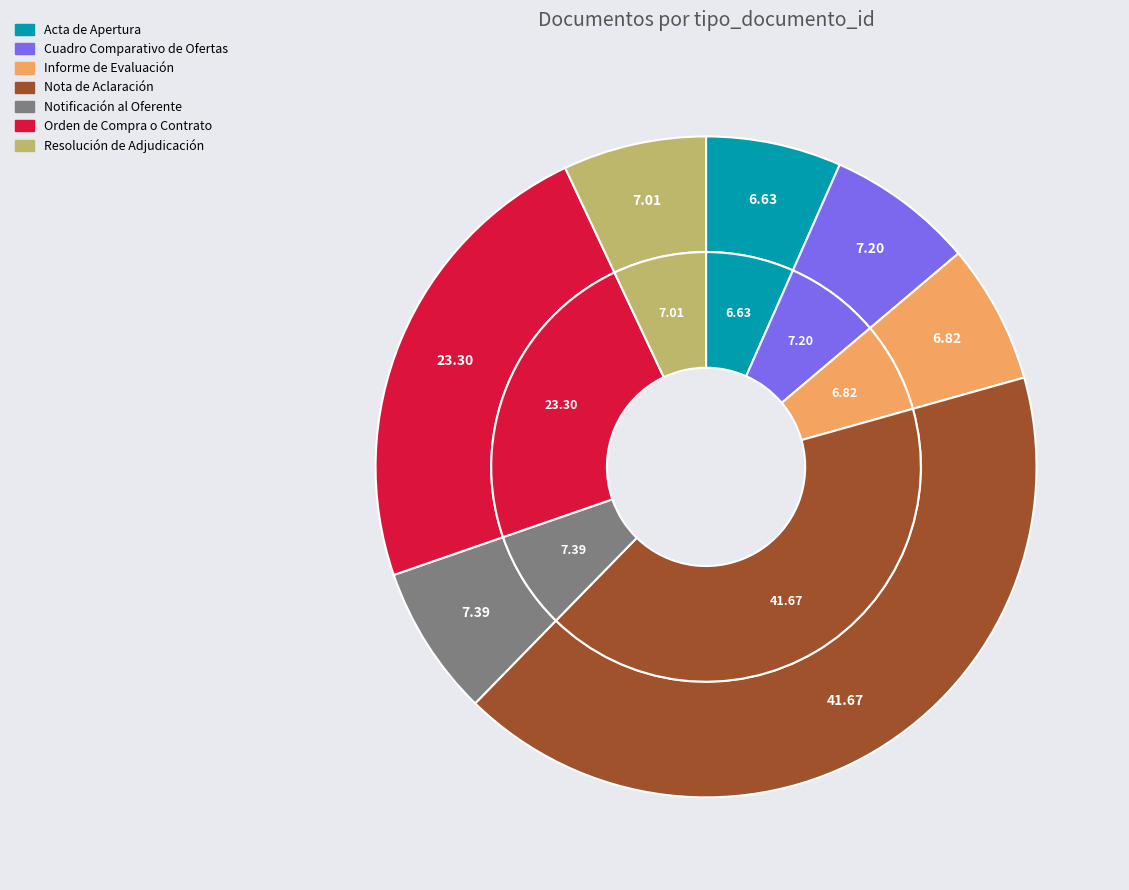

Is there any slice that represents more than half of the pie?

No